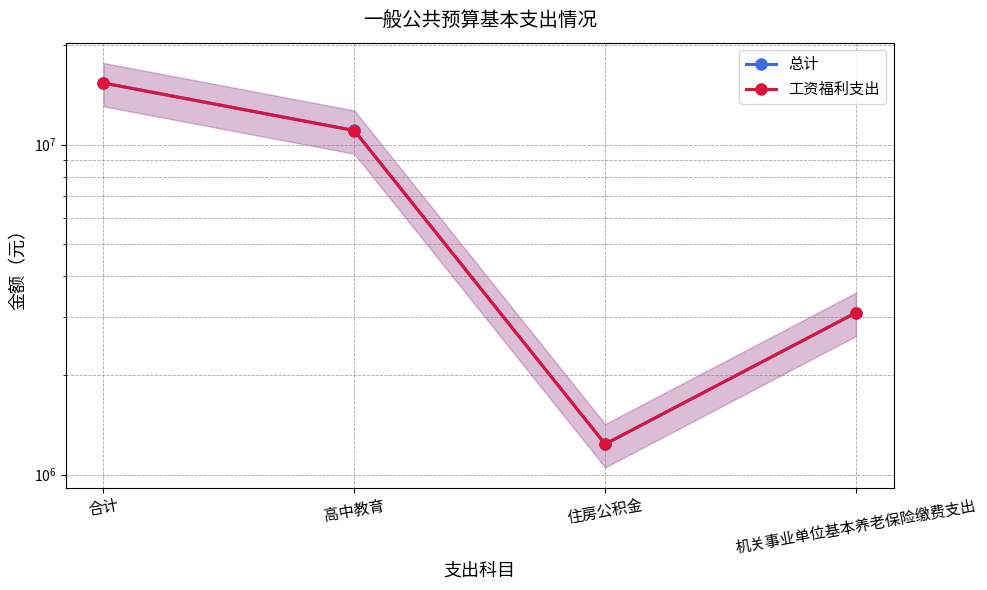

True or false: 工资福利支出 and 总计 intersect in this chart.

False